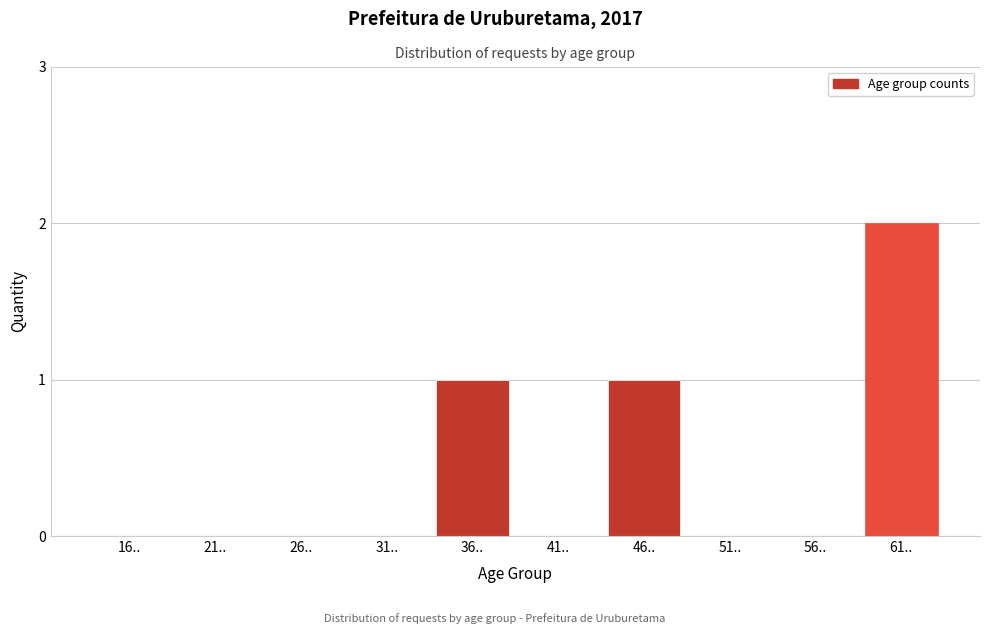

Reading left to right, extract all data points from this chart.

16..=0	21..=0	26..=0	31..=0	36..=1	41..=0	46..=1	51..=0	56..=0	61..=2